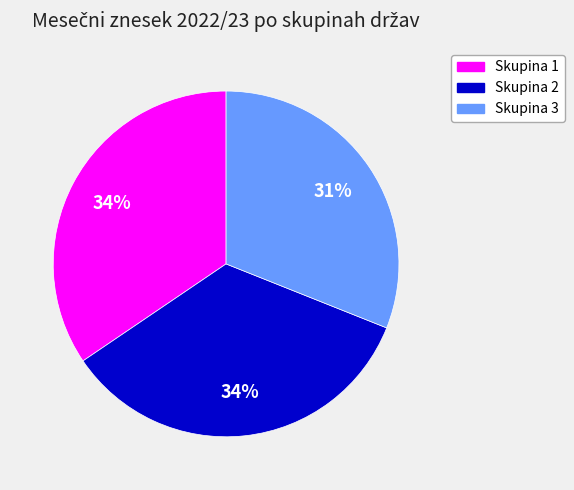

To the nearest percent, what percentage of the pie is Skupina 1?

34%